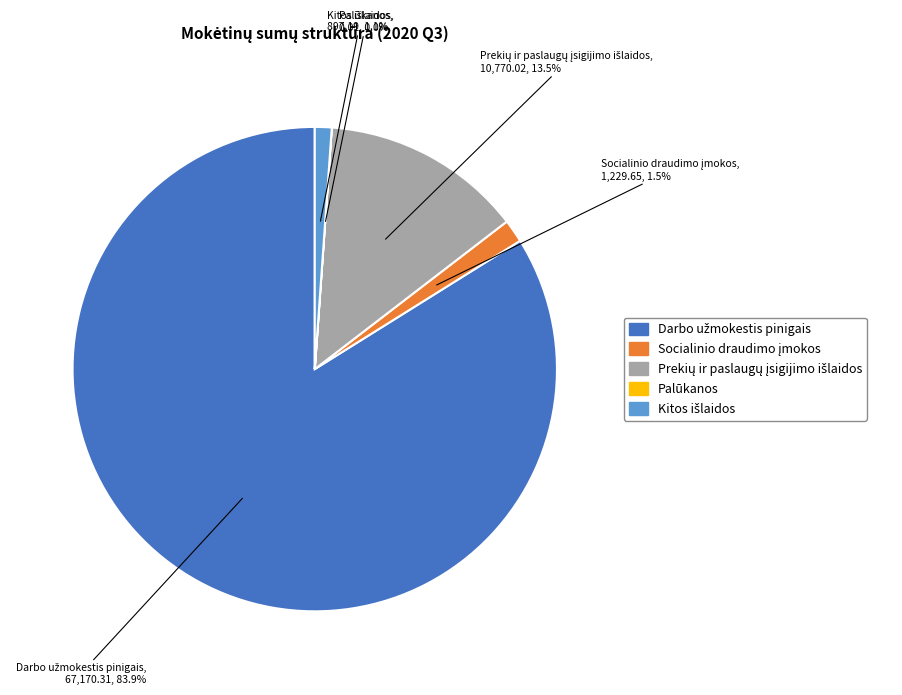

What is the largest slice in the pie chart?

Darbo užmokestis pinigais